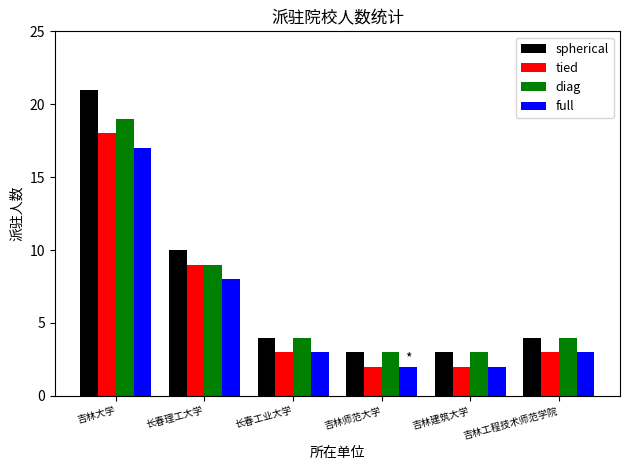

Which series has the largest total across all categories?

spherical